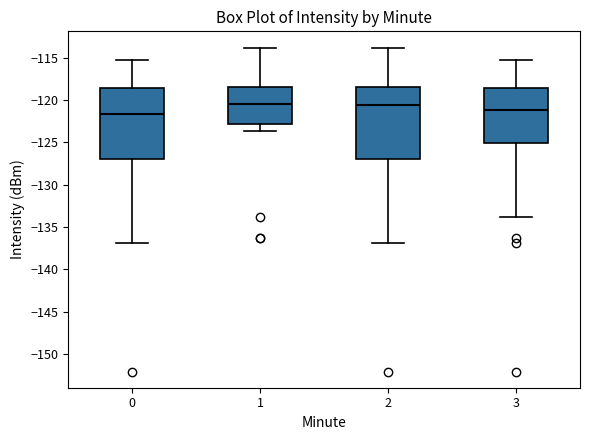

Reading left to right, transcribe this box plot: for each box, give where its median line is, the range the box spans, and where its two whiskers end, as read against the y-axis. The values are not printed on the chart, so give them approximately, as read against the axis.

0: median -121.5, box -127.0 to -118.5, whiskers -137.0 to -115.5
1: median -120.5, box -123.0 to -118.5, whiskers -123.5 to -114.0
2: median -120.5, box -127.0 to -118.5, whiskers -137.0 to -114.0
3: median -121.0, box -125.0 to -118.5, whiskers -134.0 to -115.5